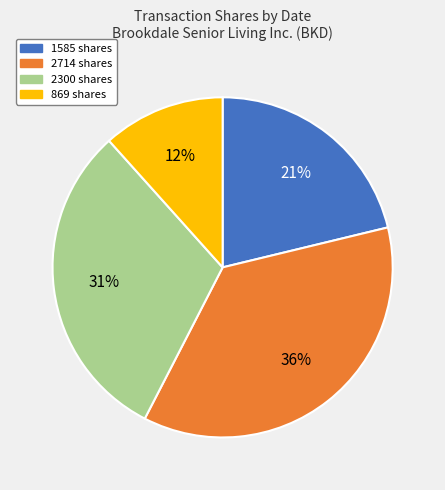

Rank the categories by value from lowest to highest.

869 shares, 1585 shares, 2300 shares, 2714 shares